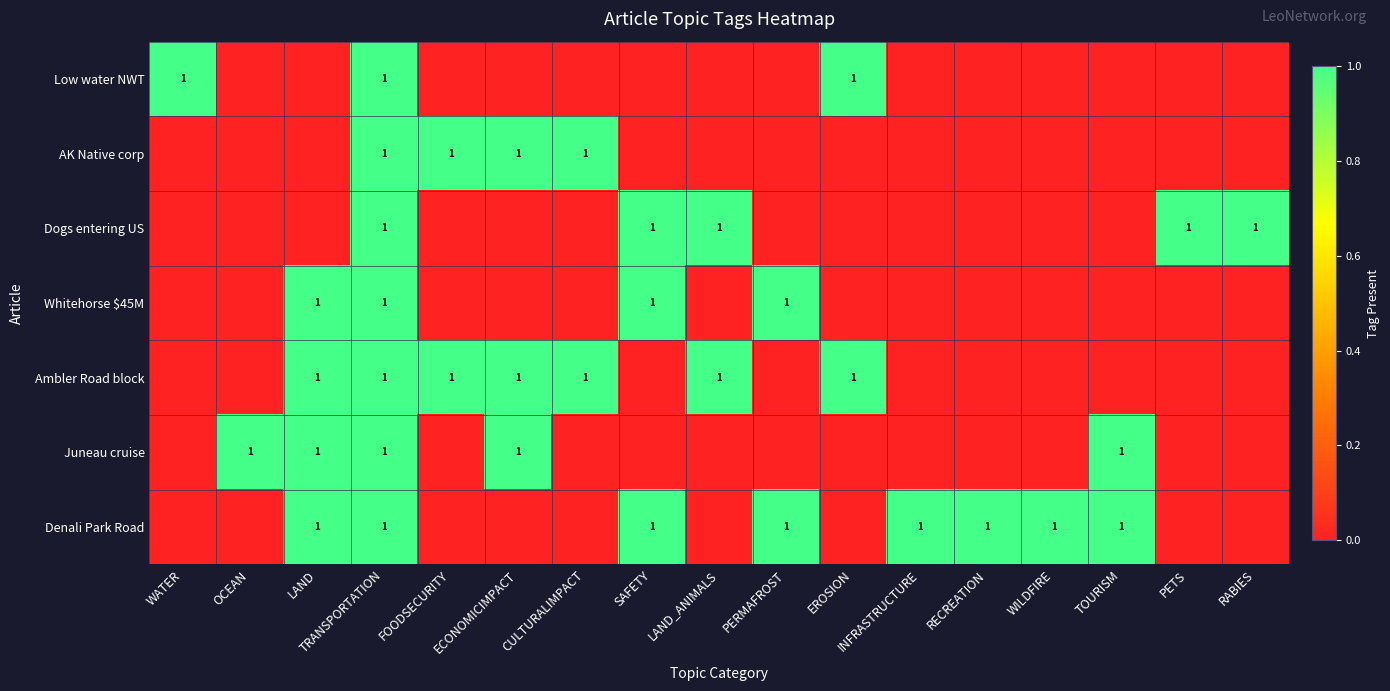

What is the total value across all series at TRANSPORTATION?

7